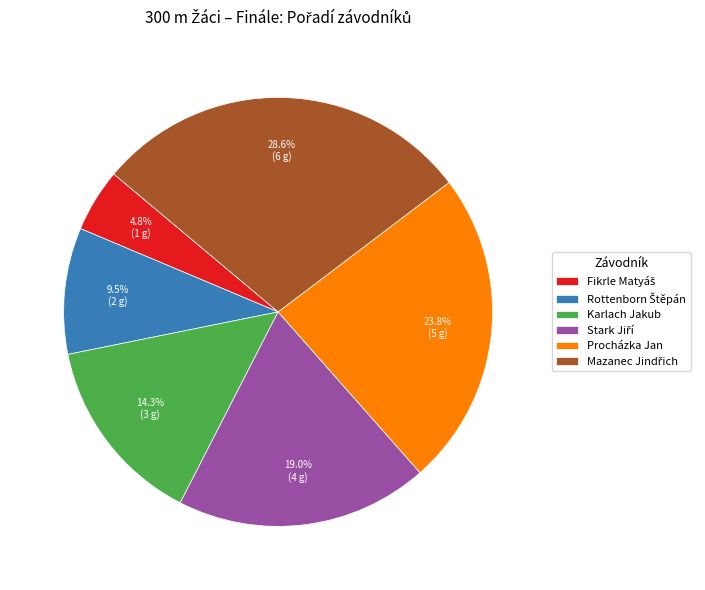

How many slices are in this pie chart?

6